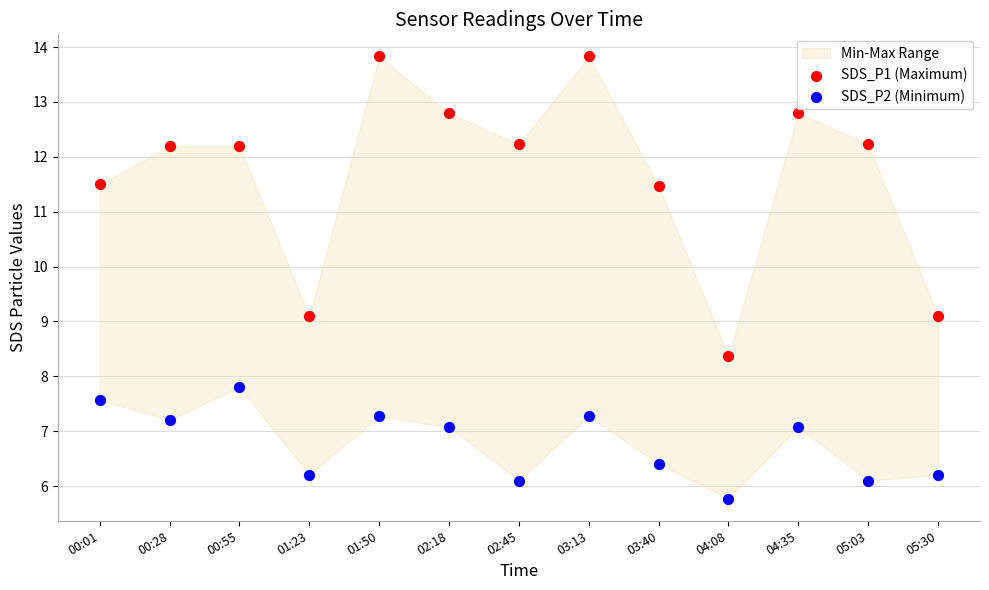

At which category is the sum across all series the highest?

01:50